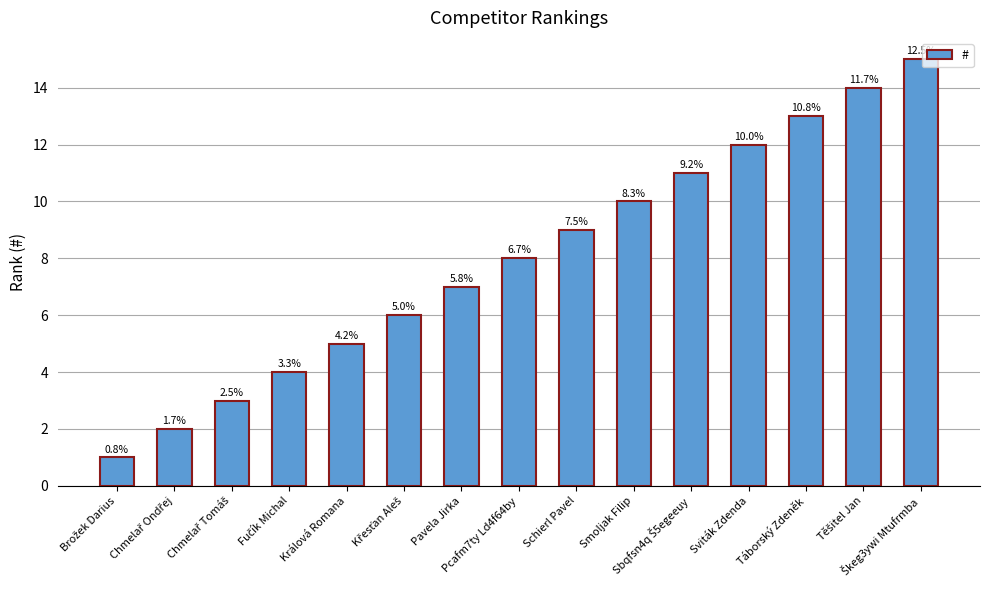

What is the difference between the maximum and minimum values?

14